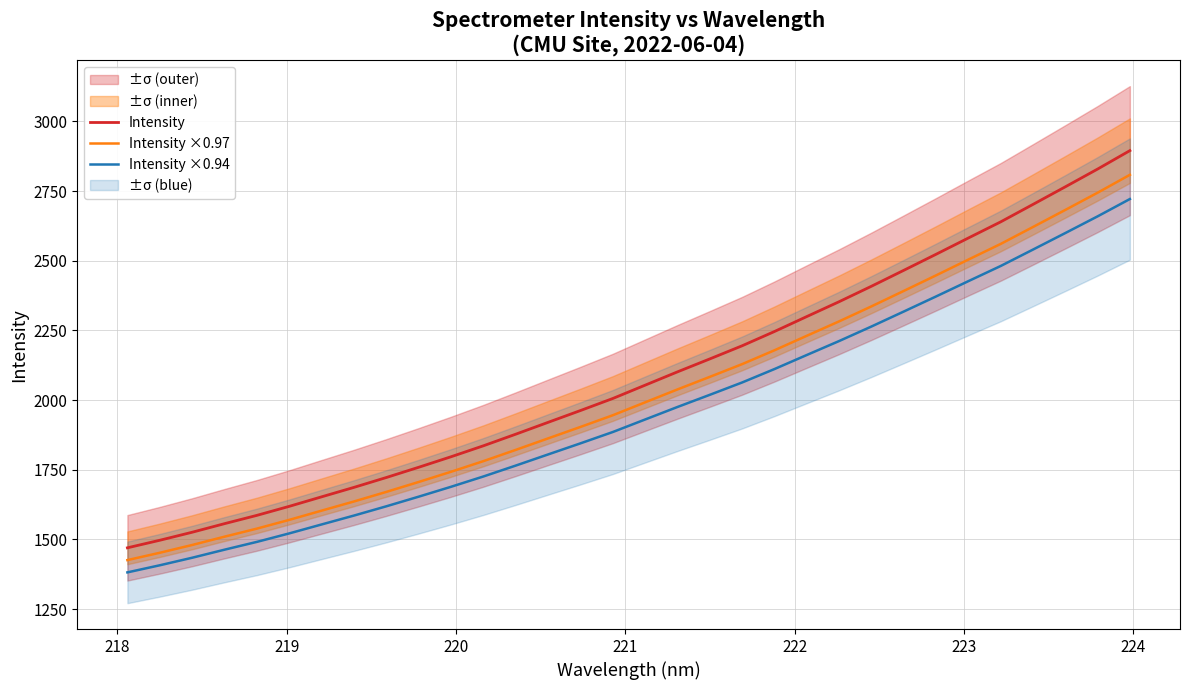

How many lines are shown in the chart?

3